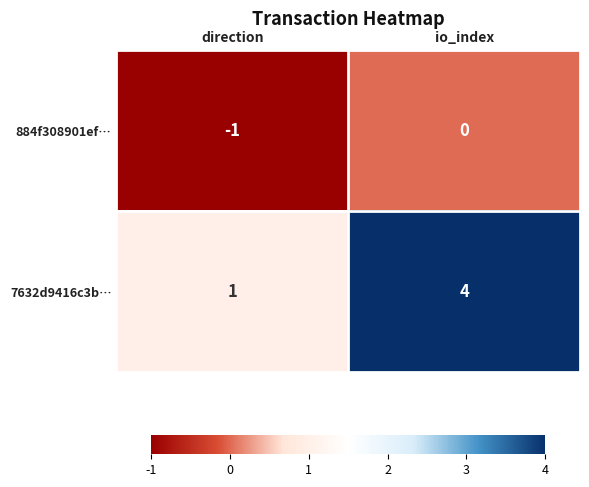

Which series changed the most between direction and io_index?

7632d9416c3b…